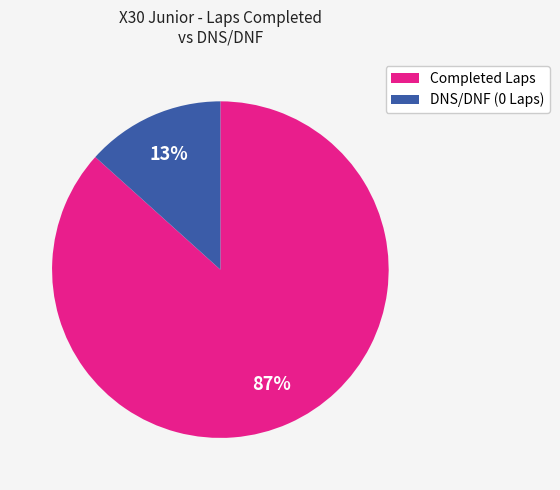

How many slices are in this pie chart?

2